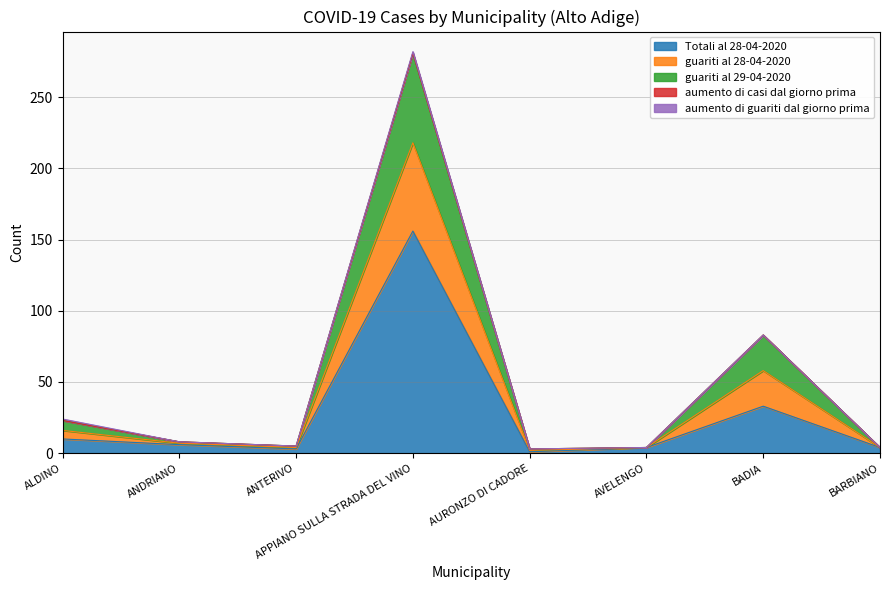

At which category is the sum across all series the highest?

APPIANO SULLA STRADA DEL VINO